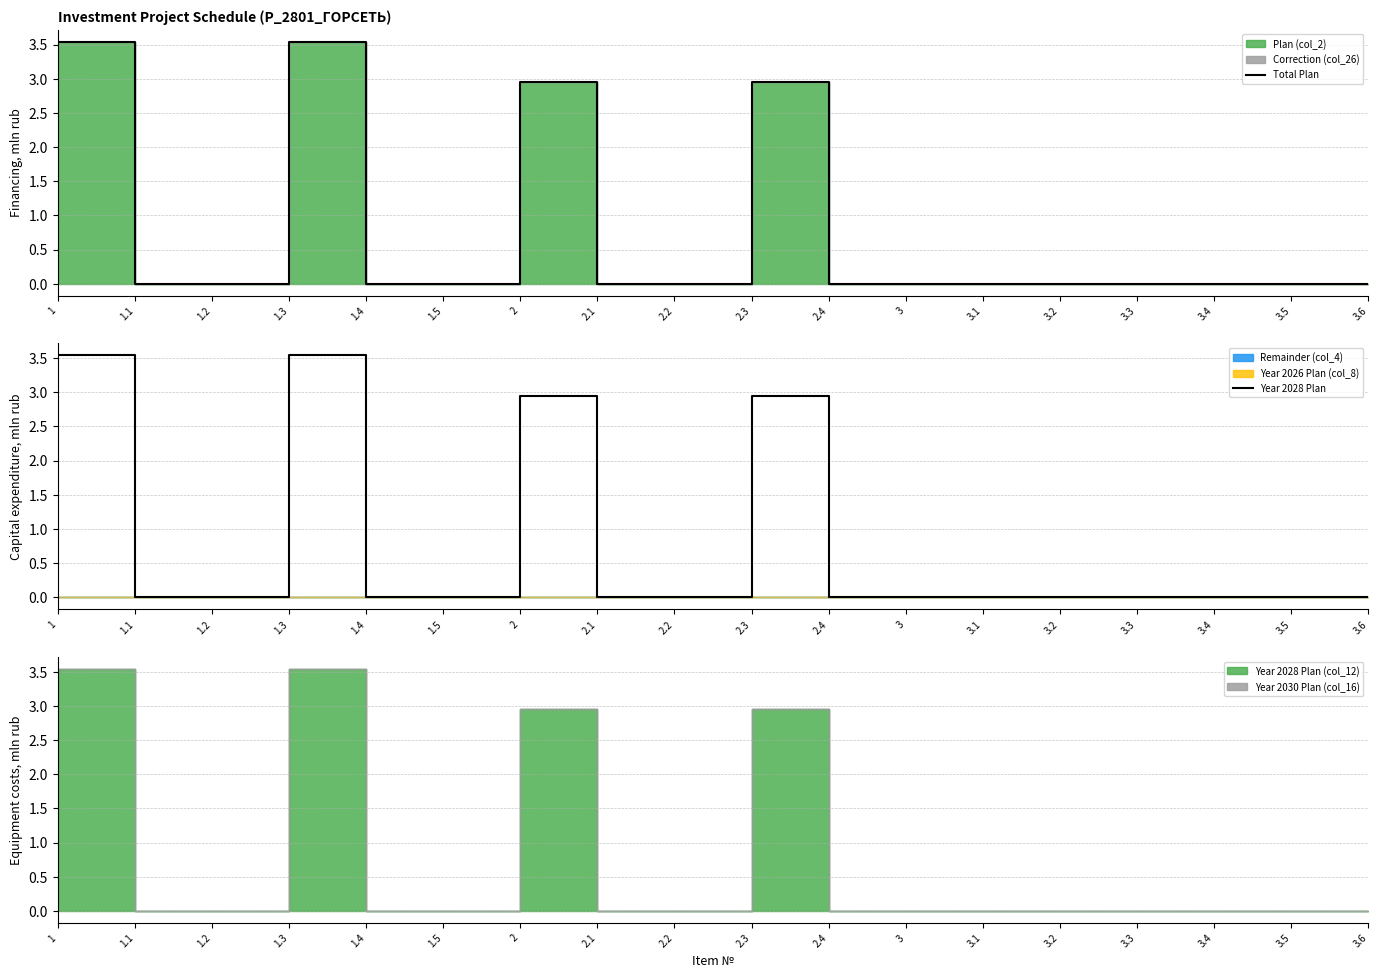

The value of Year 2028 Plan at 1.3 is 3.5. True or false?

True